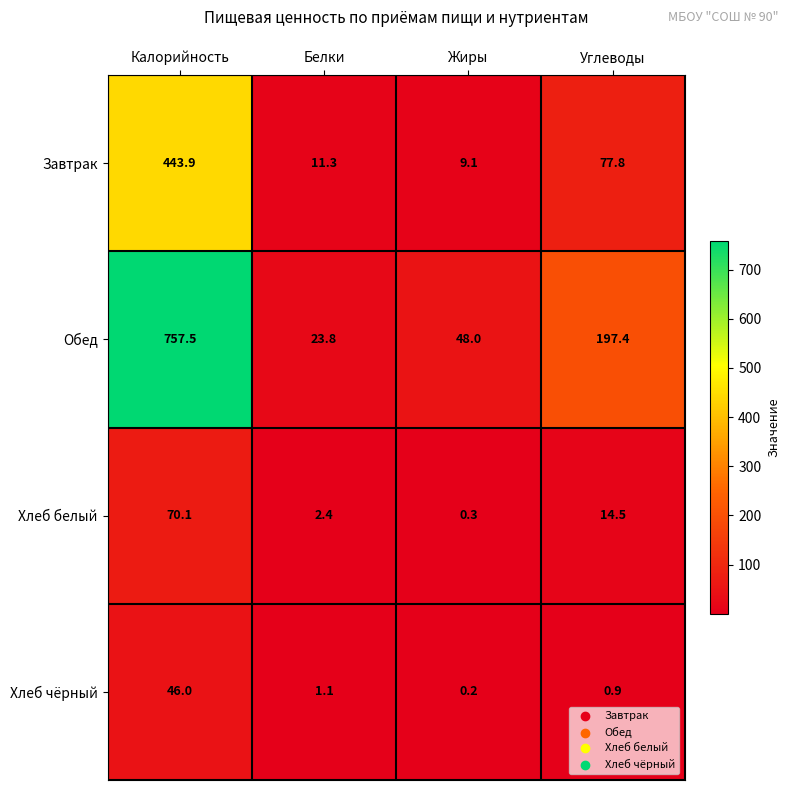

Which series has the largest range (max minus min)?

Обед